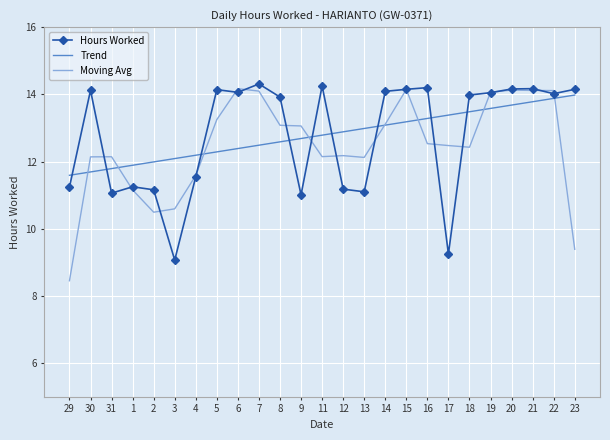

Is the value of Hours Worked at 15 greater than the value of Trend at 19?

Yes